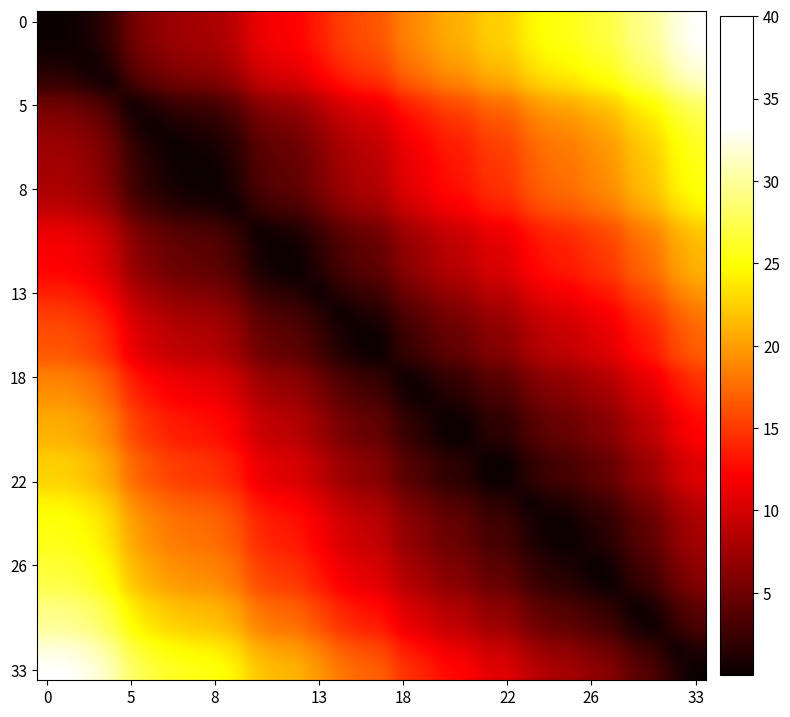

What is the greatest value displayed?

33.3